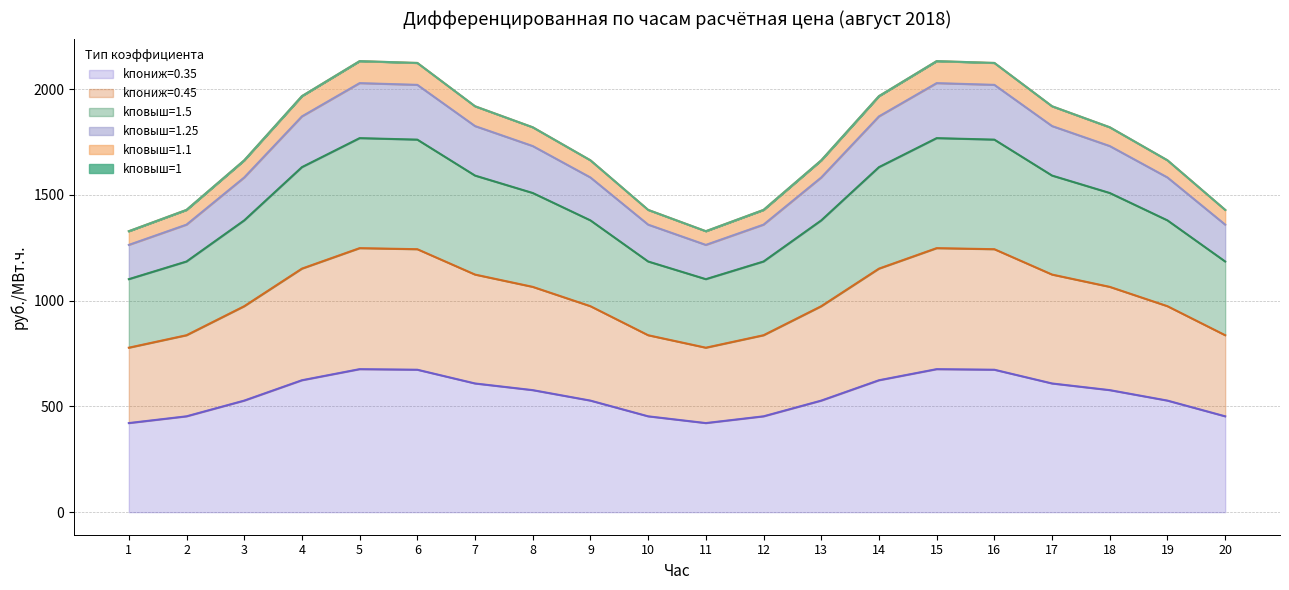

True or false: kповыш=1.1 and kповыш=1.25 cross at least once.

False